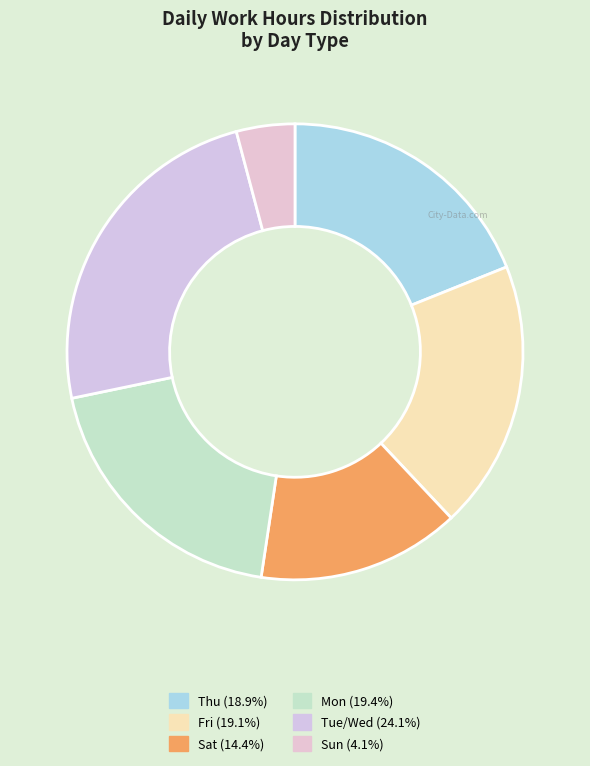

How many segments does this pie chart have?

6